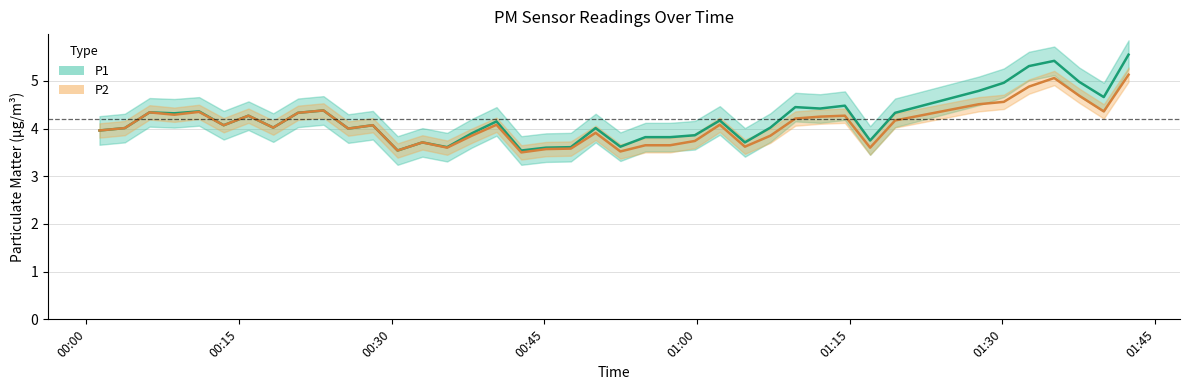

Is the value of P1 at 39 greater than the value of P2 at 28?

Yes